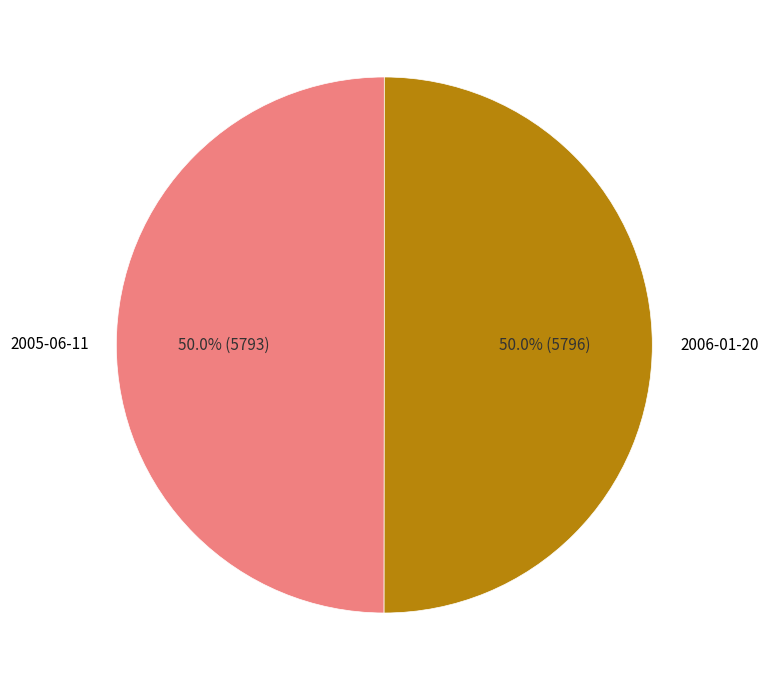

Is the sum of 2006-01-20 and 2005-06-11 greater than half?

Yes